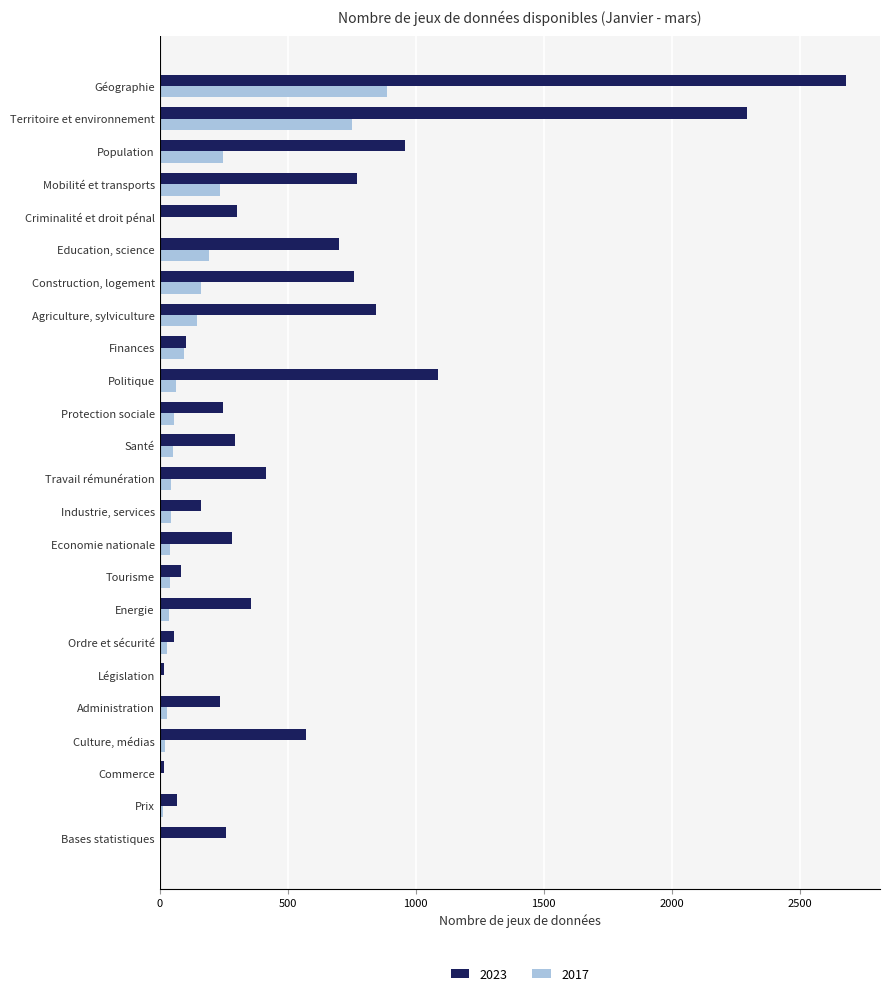

Which series has the largest range (max minus min)?

2023